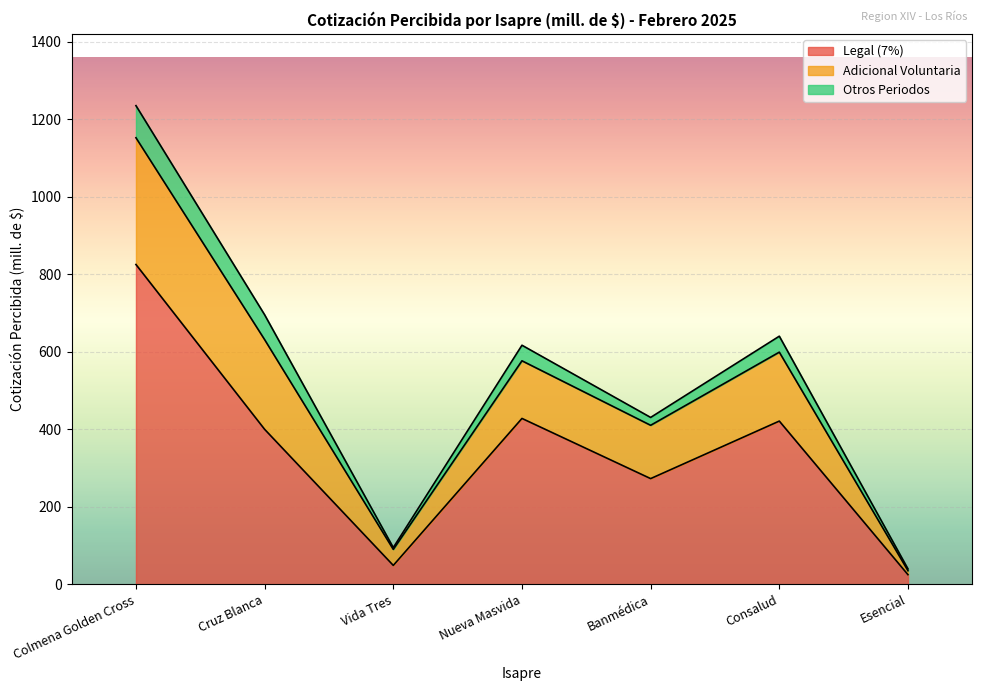

The Legal (7%) series shows 825.3 at Colmena Golden Cross. True or false?

True